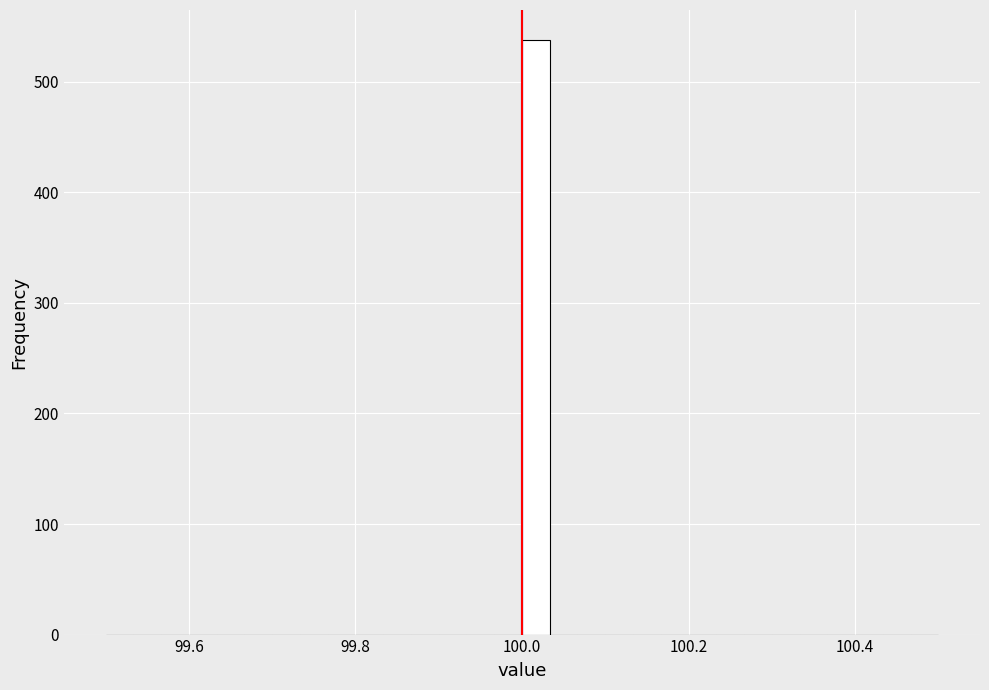

Read against the x-axis, roughly where is the centre of the tallest bar?

100.02